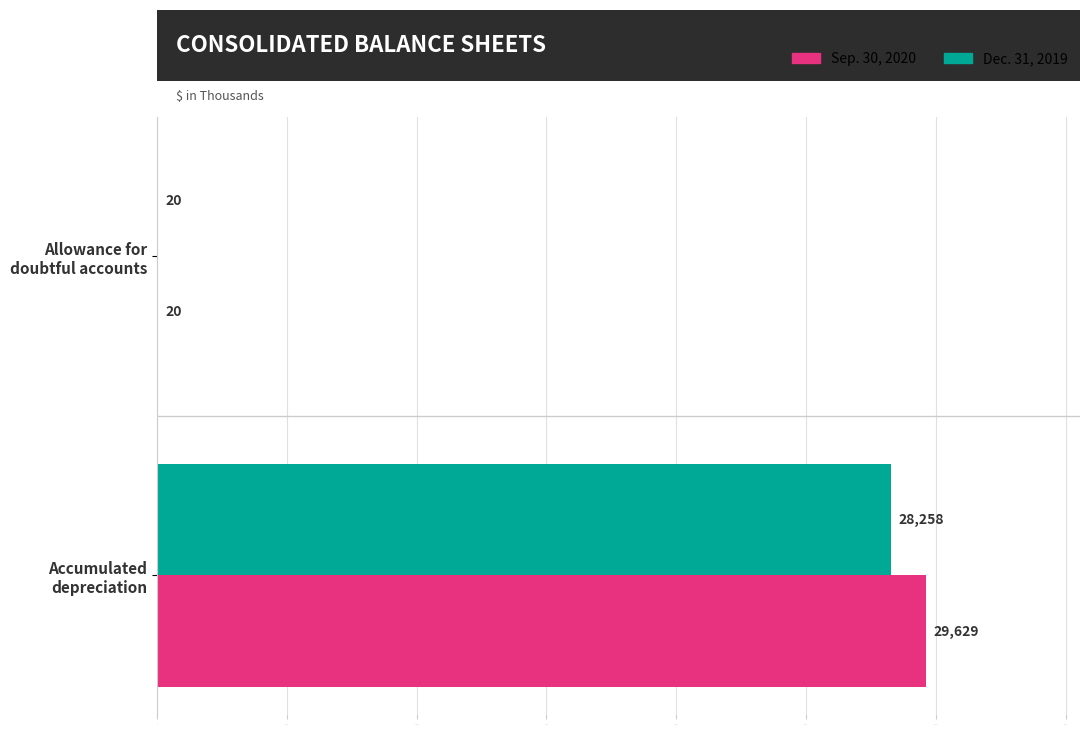

Which series has the largest total across all categories?

Sep. 30, 2020